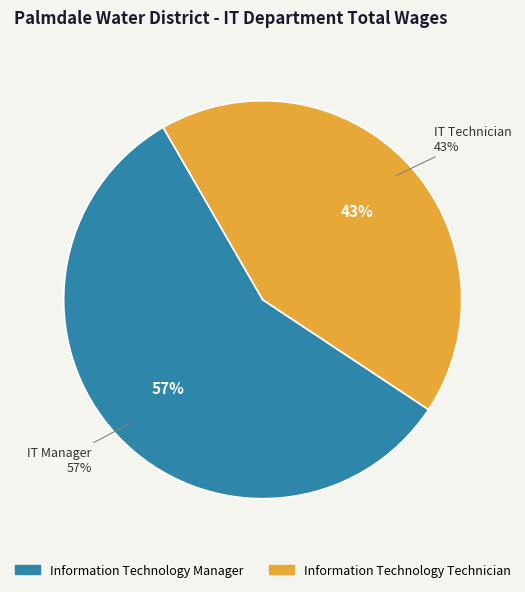

Which slice is the smallest?

Information Technology Technician